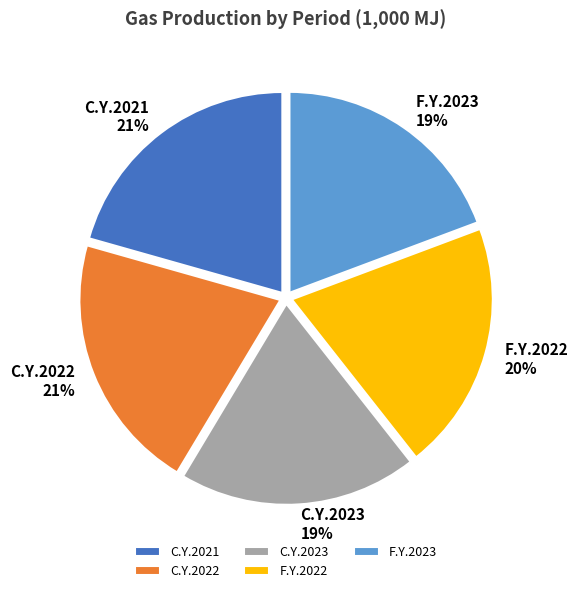

To the nearest percent, what is the difference between the largest and smallest slice percentages?

2%